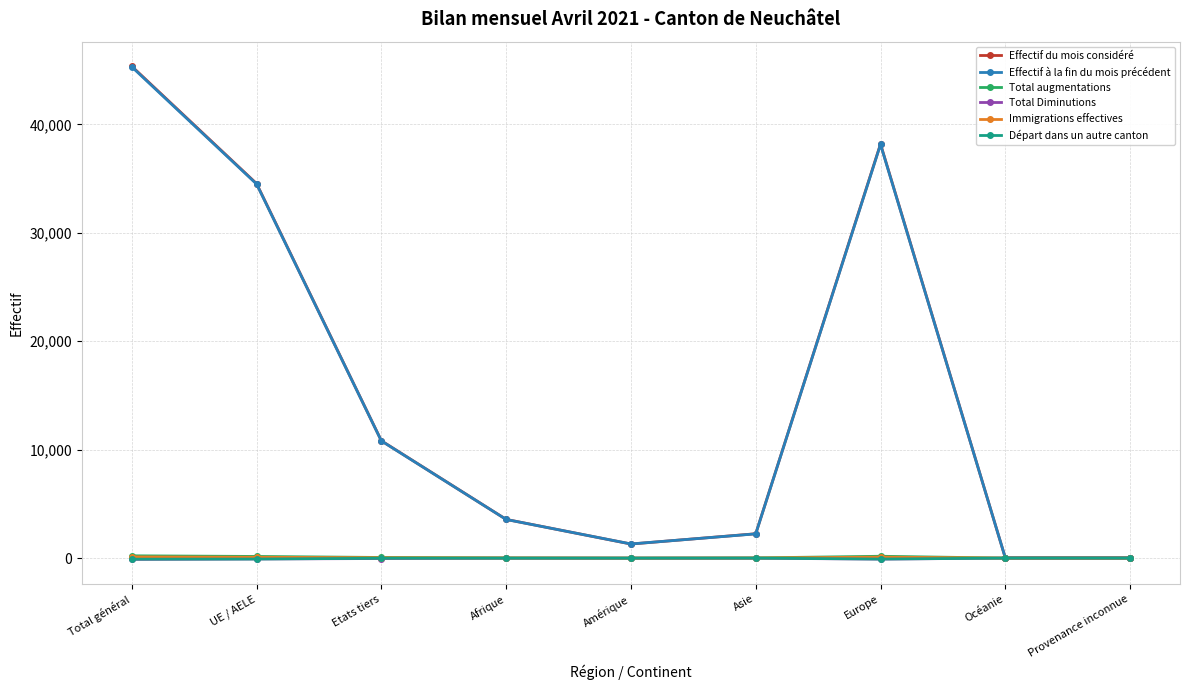

What is the sum of the Total Diminutions values at Afrique and UE / AELE?

-89